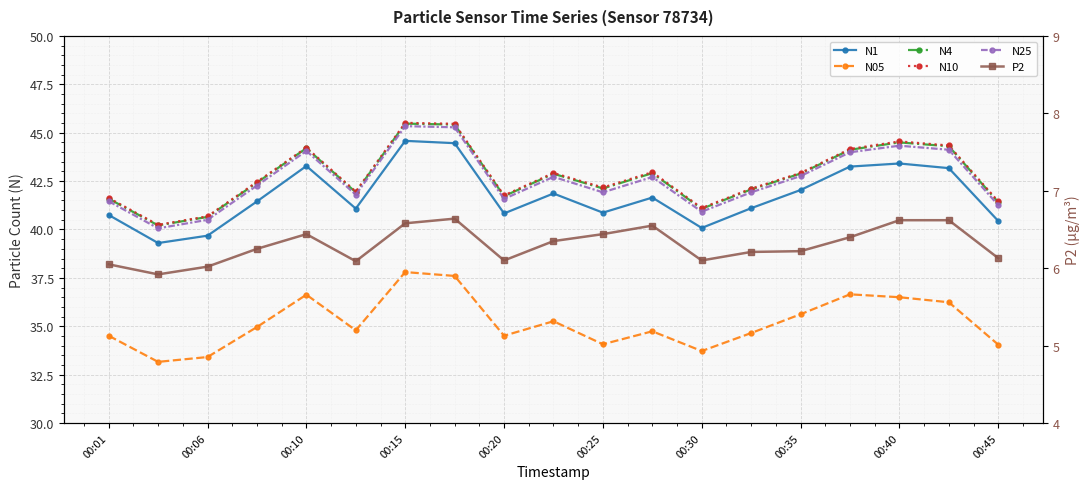

What position from the left is 00:45?

10